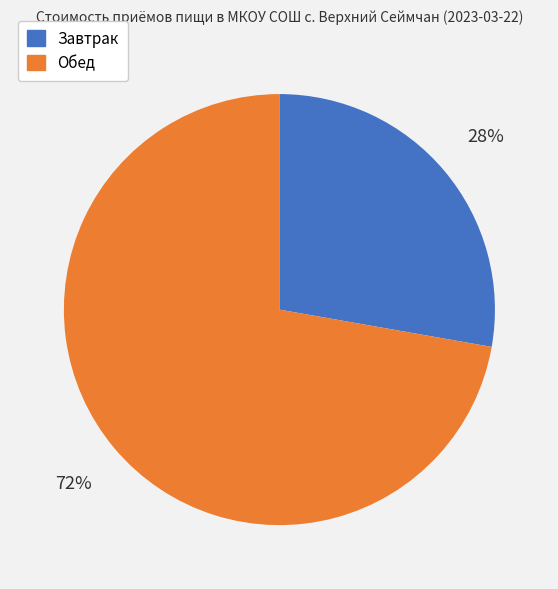

To the nearest percent, what is the combined percentage of Обед and Завтрак?

100%